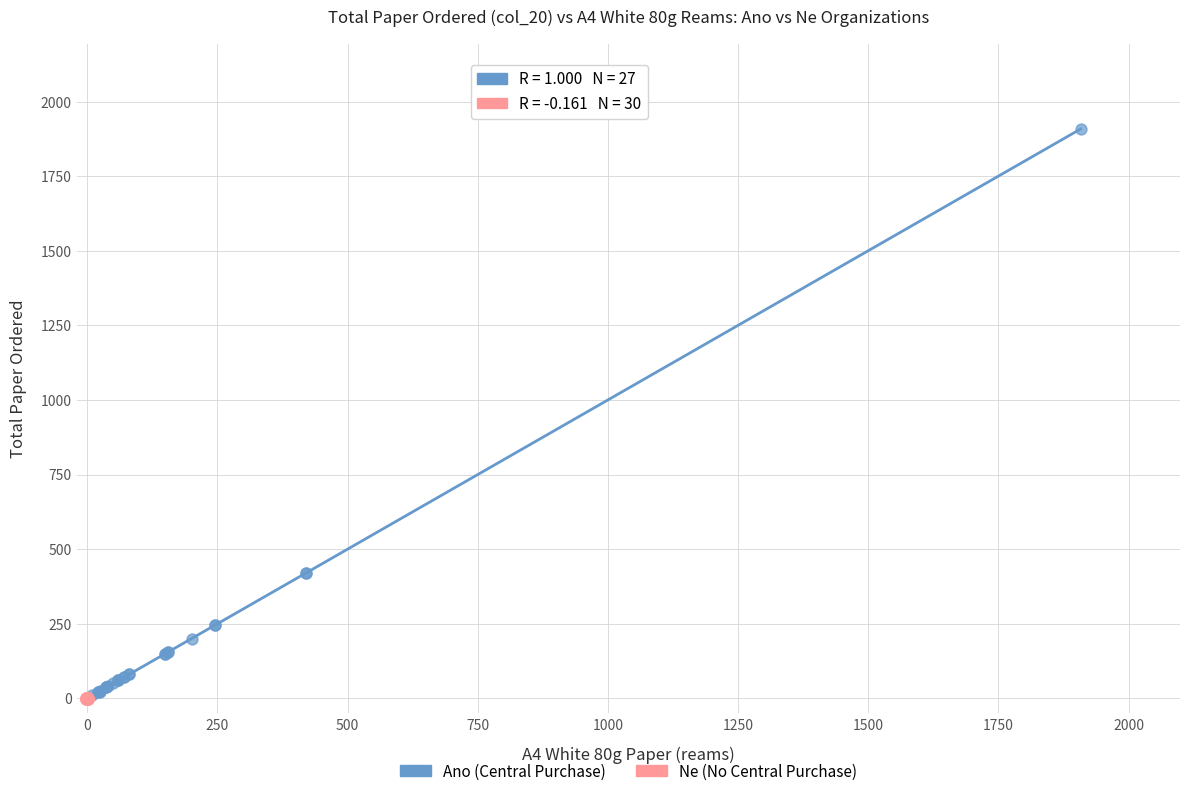

Which series contains the highest Y value?

Ano (Central Purchase)